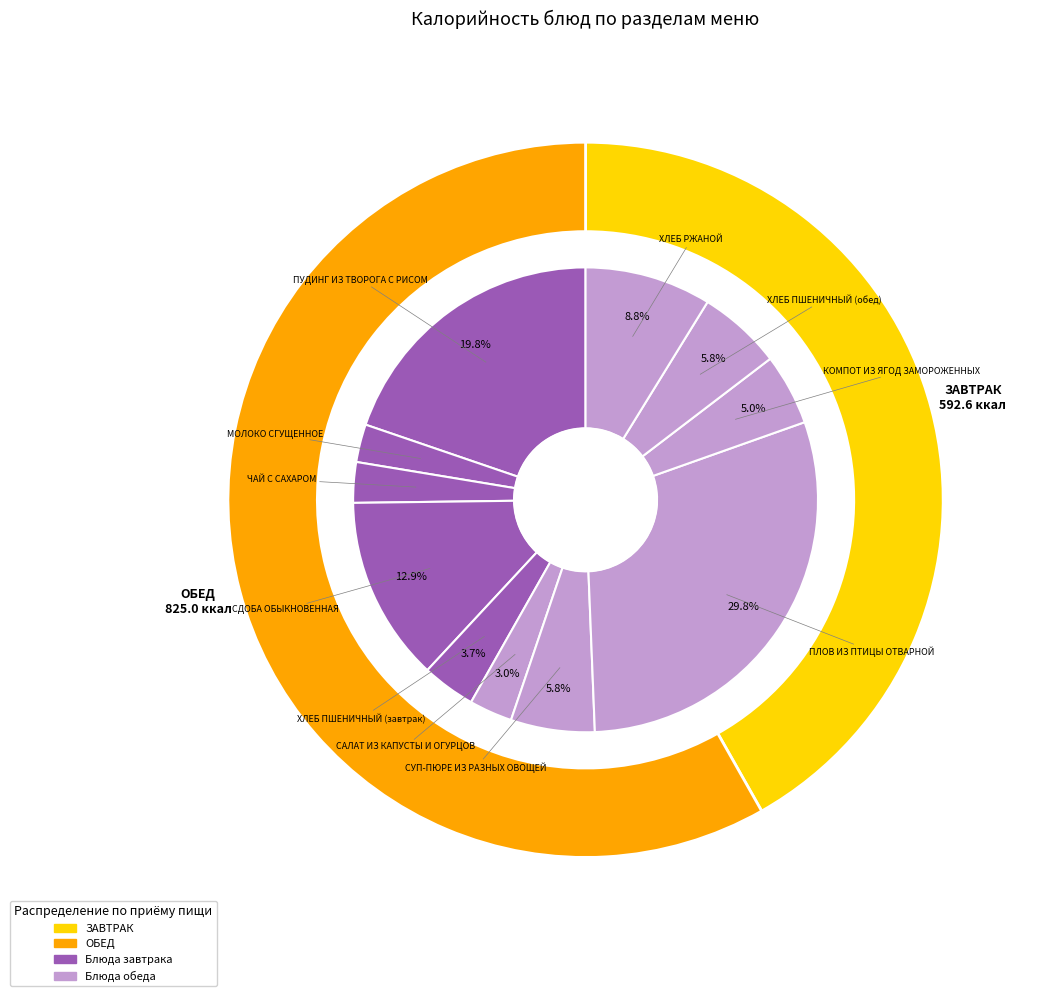

True or false: ПЛОВ ИЗ ПТИЦЫ ОТВАРНОЙ accounts for 30% of the total.

True